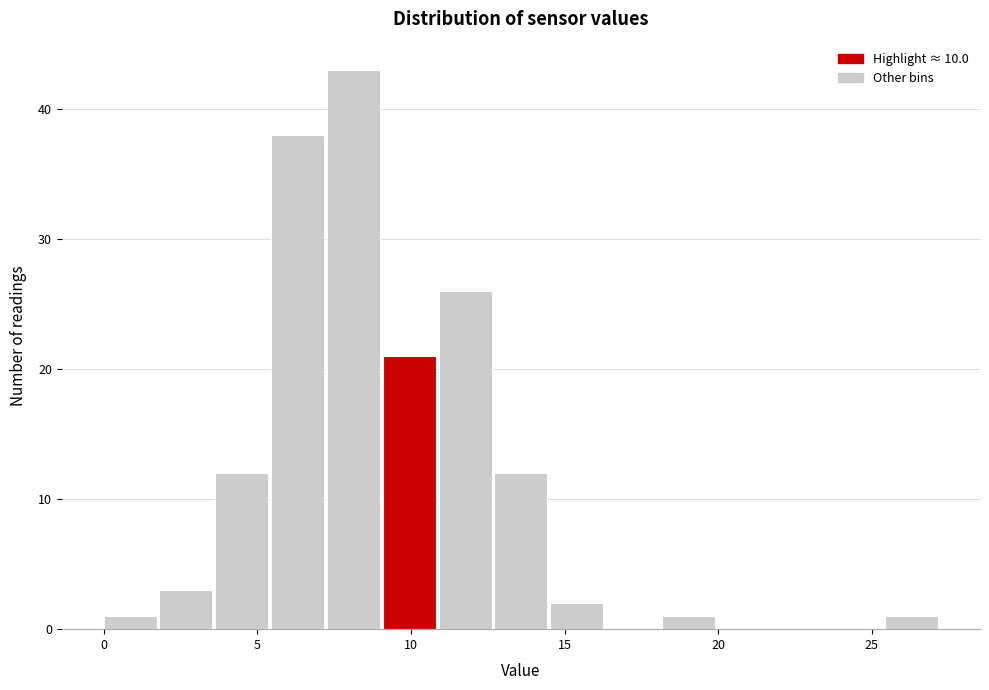

Read against the x-axis, roughly where is the centre of the tallest bar?

8.0